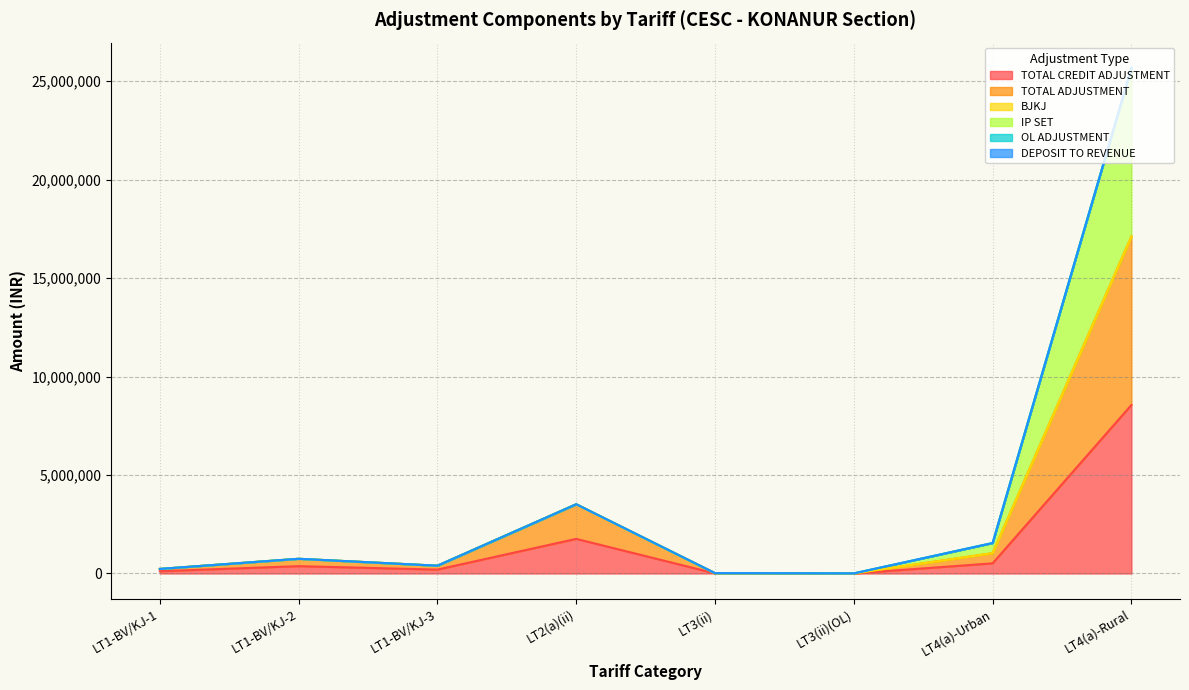

Does the chart display data point markers on the line(s)?

No